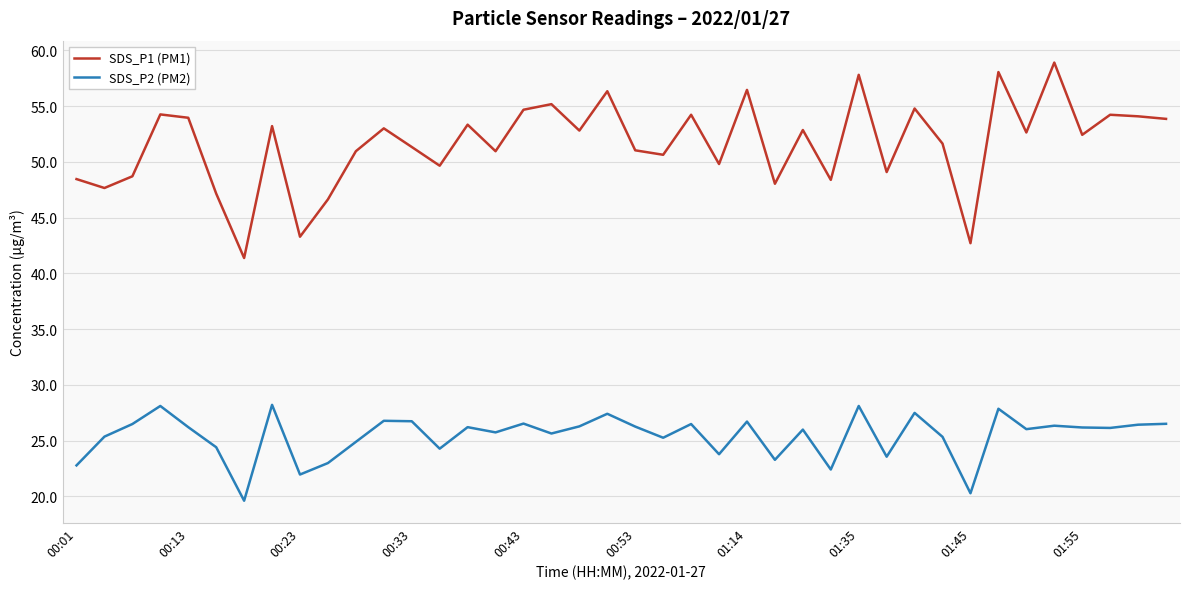

What is the maximum value shown in the chart?

58.9